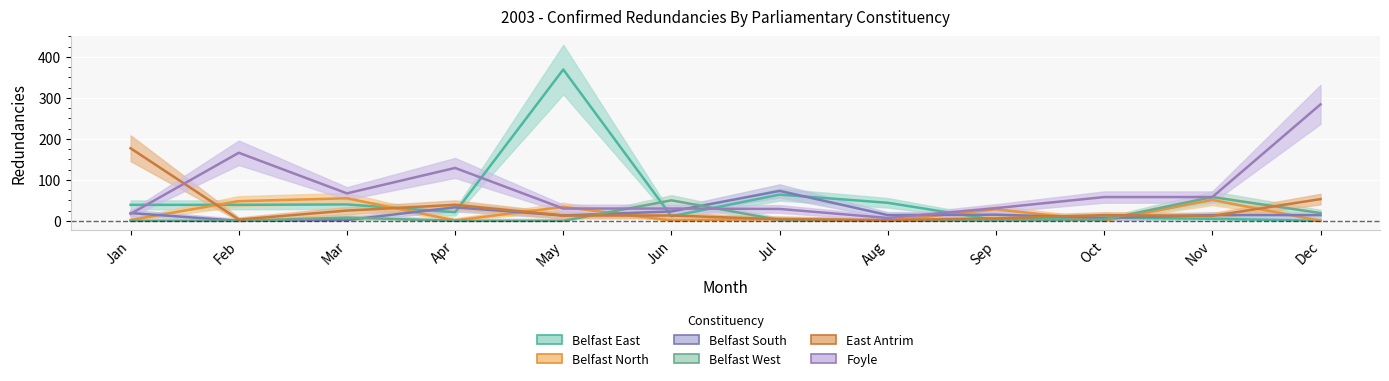

At which label does Belfast West first exceed 2?

Mar